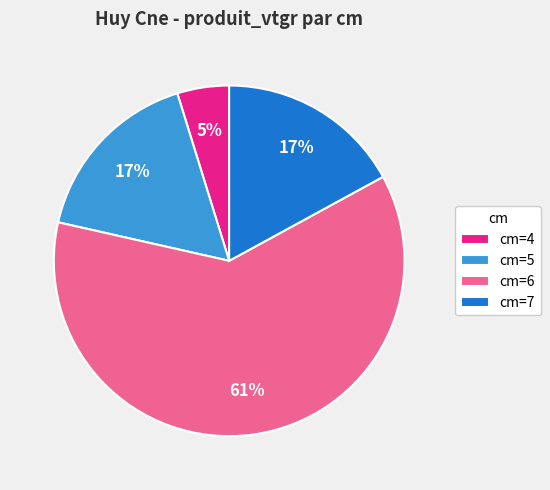

How many segments does this pie chart have?

4